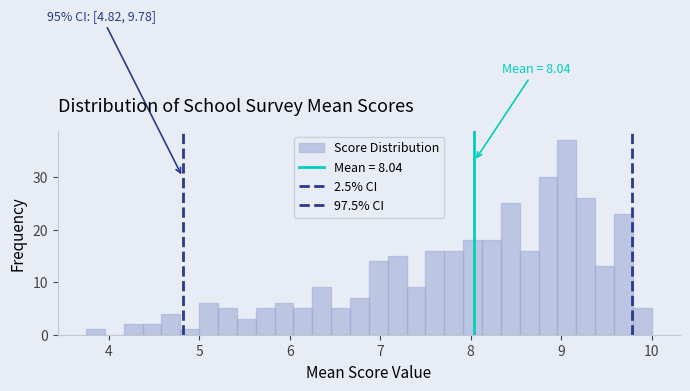

Read against the x-axis, roughly where is the centre of the tallest bar?

9.1